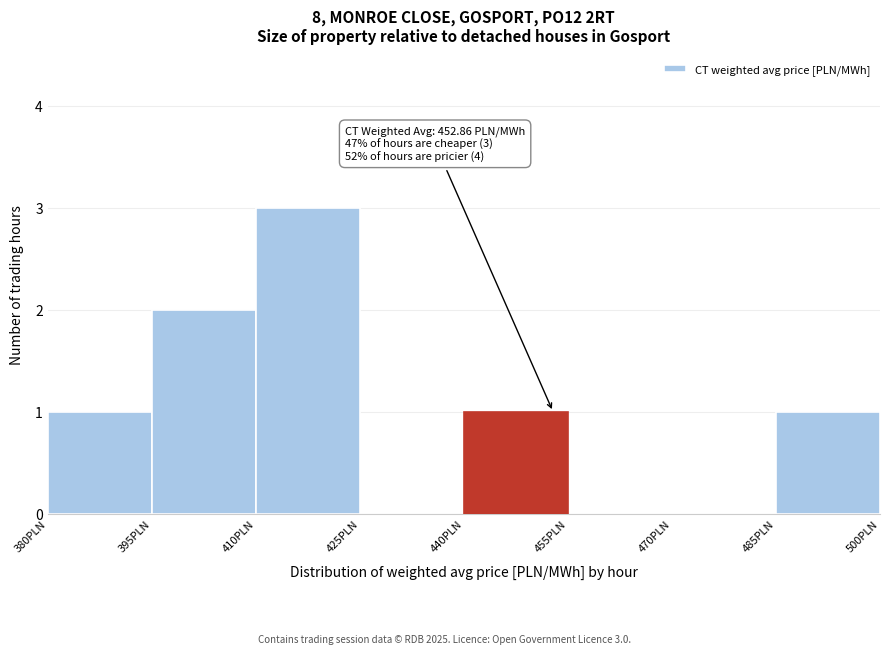

Which range on the x-axis has the tallest bar?

410 to 425